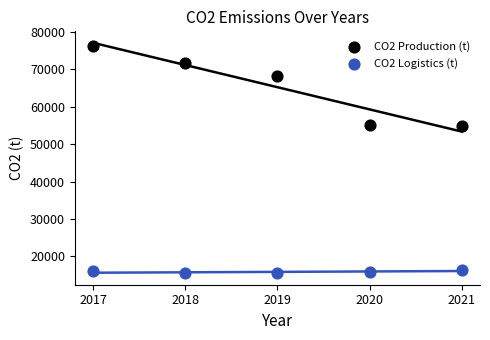

Which series contains the lowest Y value?

CO2 Logistics (t)